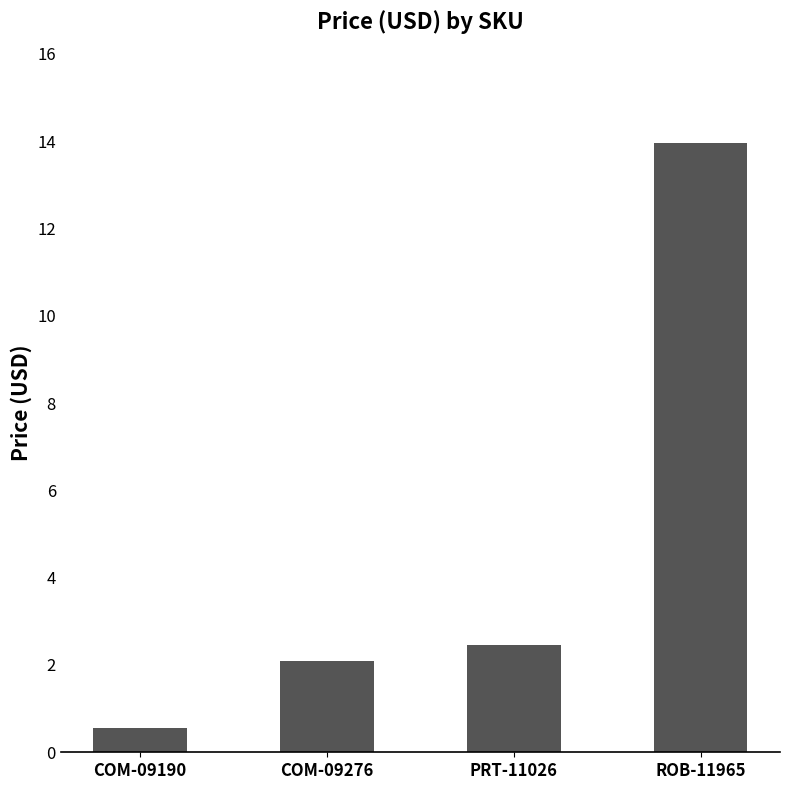

What is the ratio of the value at COM-09190 to the value at COM-09276?

0.3